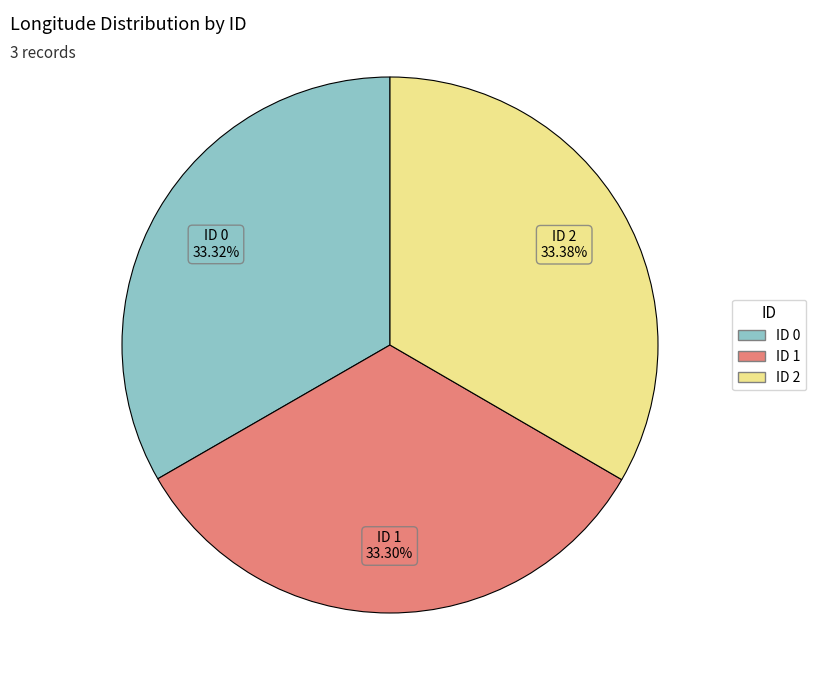

To the nearest percent, what is the combined percentage of ID 1 and ID 0?

67%